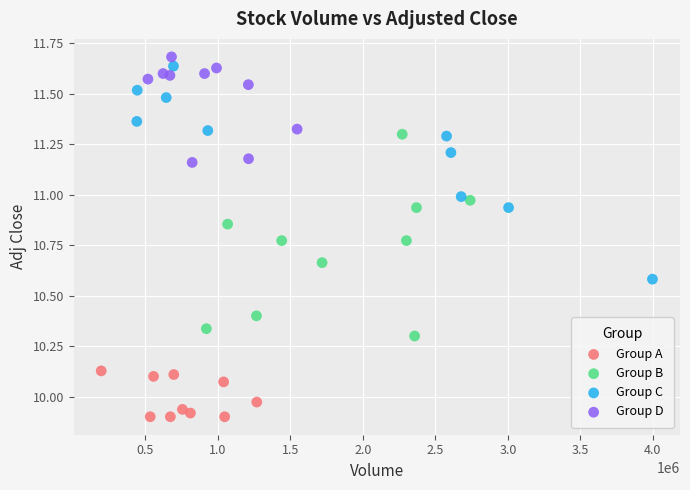

Which series has the widest spread of Y values?

Group C